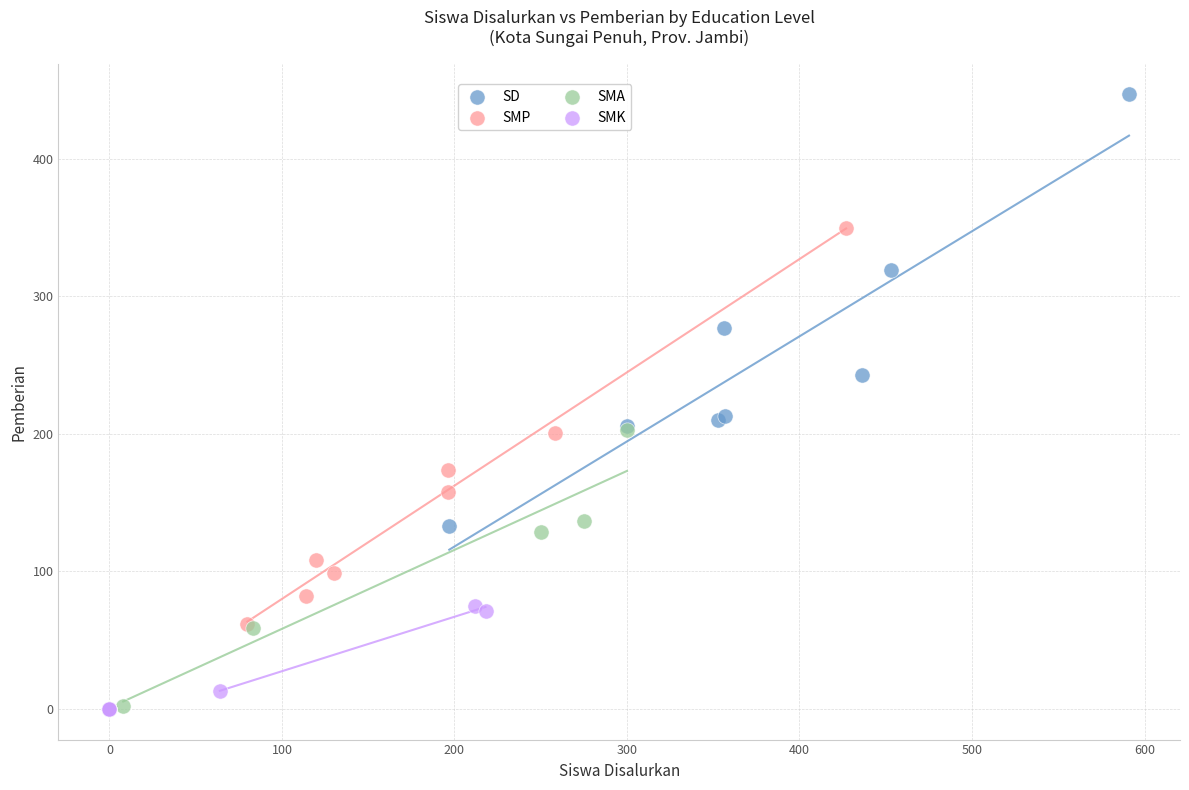

What are all the series names shown in the legend?

SD, SMP, SMA, SMK